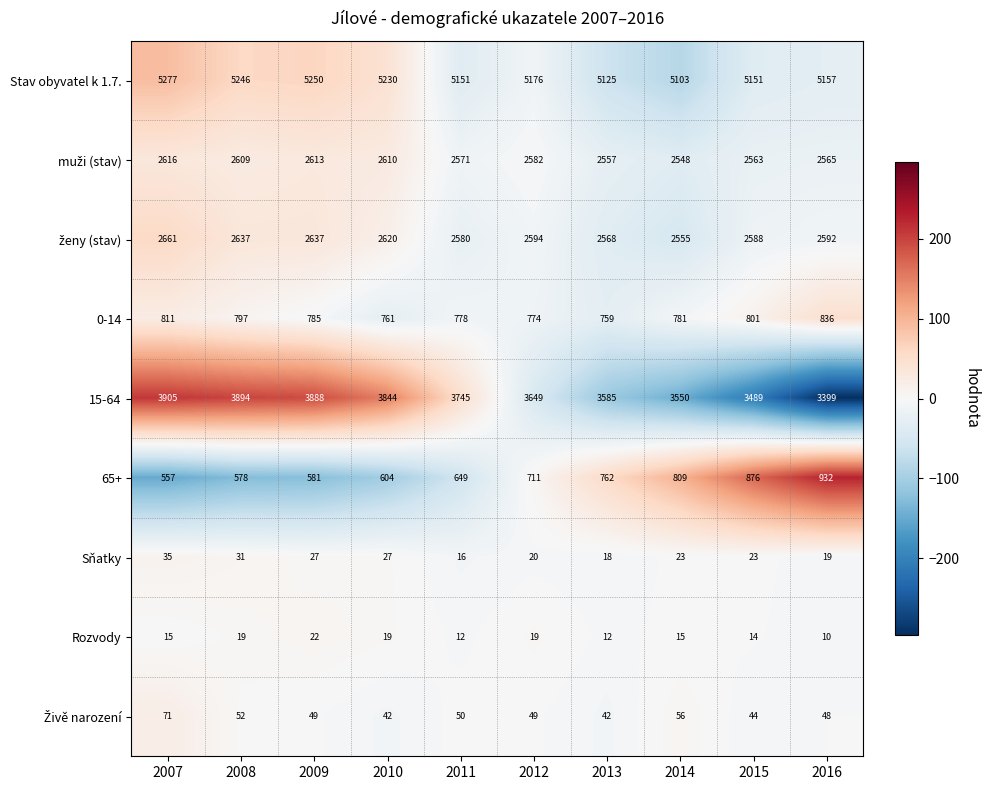

Count the number of categories in the chart.

10